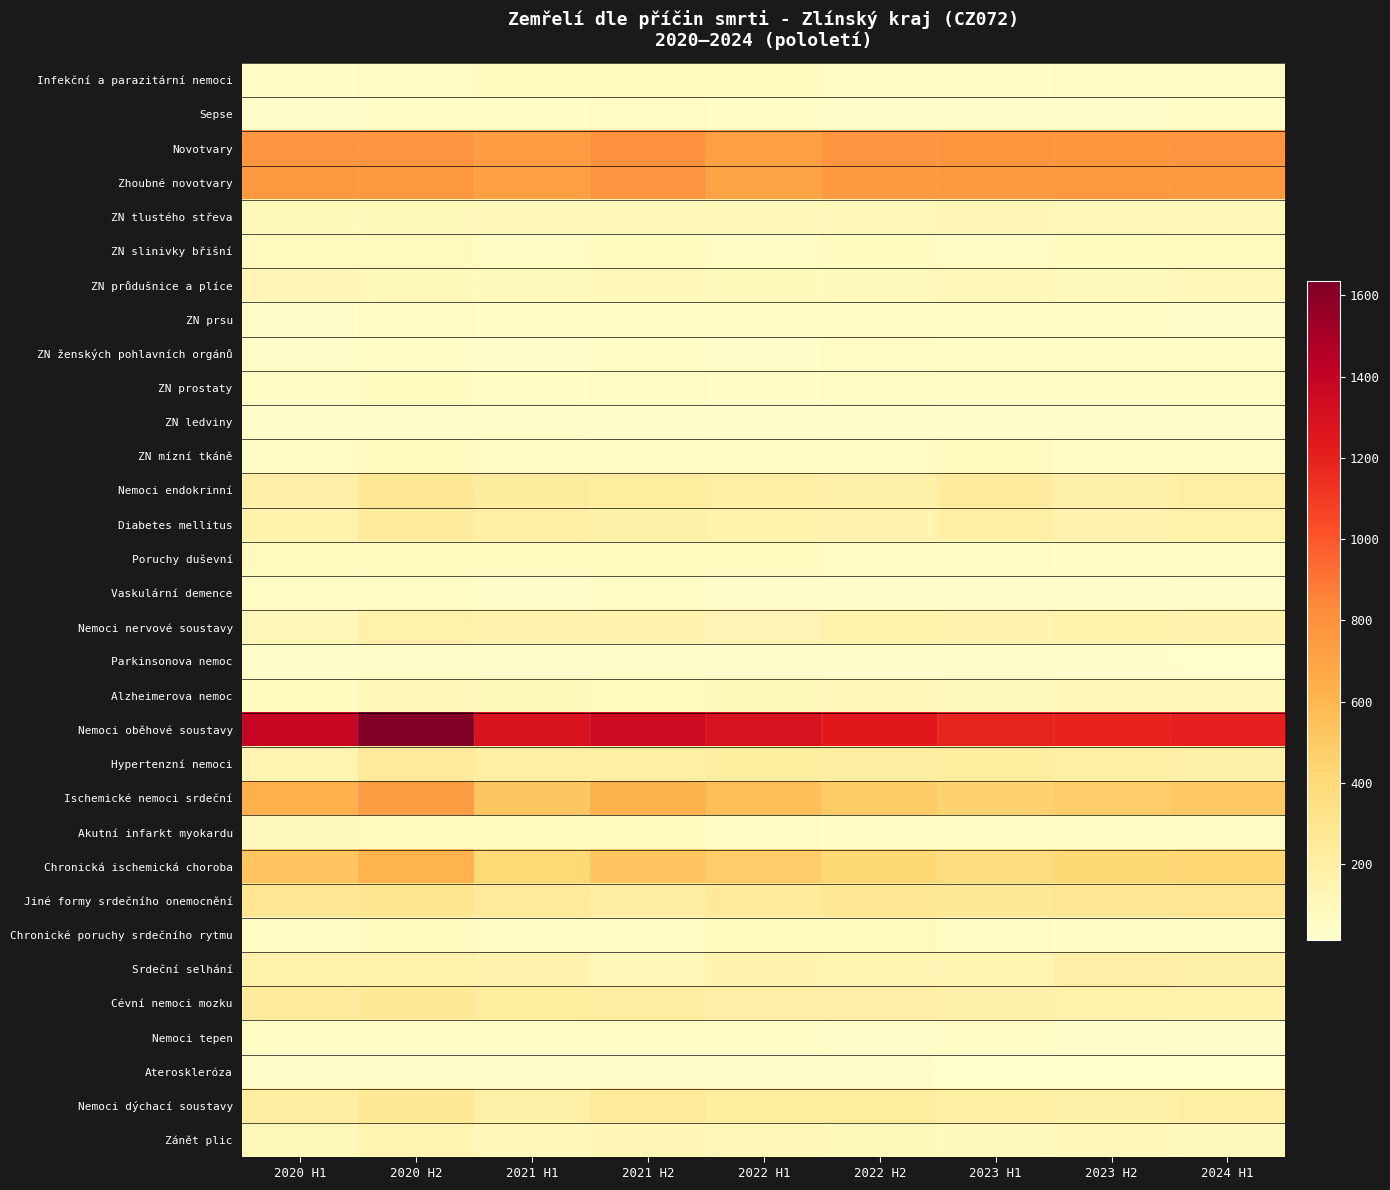

Reading left to right, transcribe all the data shown in this chart.

Infekční a parazitární nemoci: 2020 H1=45	2020 H2=60	2021 H1=71	2021 H2=76	2022 H1=66	2022 H2=54	2023 H1=50	2023 H2=58	2024 H1=57
Sepse: 2020 H1=30	2020 H2=40	2021 H1=40	2021 H2=57	2022 H1=50	2022 H2=39	2023 H1=27	2023 H2=38	2024 H1=41
Novotvary: 2020 H1=784	2020 H2=781	2021 H1=738	2021 H2=802	2022 H1=721	2022 H2=783	2023 H1=777	2023 H2=779	2024 H1=784
Zhoubné novotvary: 2020 H1=765	2020 H2=762	2021 H1=718	2021 H2=781	2022 H1=701	2022 H2=757	2023 H1=757	2023 H2=766	2024 H1=753
ZN tlustého střeva: 2020 H1=94	2020 H2=93	2021 H1=100	2021 H2=108	2022 H1=101	2022 H2=104	2023 H1=117	2023 H2=112	2024 H1=103
ZN slinivky břišní: 2020 H1=78	2020 H2=79	2021 H1=55	2021 H2=68	2022 H1=56	2022 H2=66	2023 H1=54	2023 H2=68	2024 H1=76
ZN průdušnice a plíce: 2020 H1=117	2020 H2=96	2021 H1=86	2021 H2=97	2022 H1=96	2022 H2=88	2023 H1=105	2023 H2=89	2024 H1=107
ZN prsu: 2020 H1=37	2020 H2=62	2021 H1=47	2021 H2=48	2022 H1=45	2022 H2=50	2023 H1=49	2023 H2=48	2024 H1=29
ZN ženských pohlavních orgánů: 2020 H1=38	2020 H2=42	2021 H1=31	2021 H2=50	2022 H1=36	2022 H2=55	2023 H1=44	2023 H2=43	2024 H1=40
ZN prostaty: 2020 H1=47	2020 H2=67	2021 H1=44	2021 H2=55	2022 H1=42	2022 H2=61	2023 H1=47	2023 H2=49	2024 H1=60
ZN ledviny: 2020 H1=23	2020 H2=25	2021 H1=38	2021 H2=33	2022 H1=25	2022 H2=24	2023 H1=24	2023 H2=27	2024 H1=31
ZN mízní tkáně: 2020 H1=60	2020 H2=67	2021 H1=53	2021 H2=60	2022 H1=60	2022 H2=63	2023 H1=72	2023 H2=44	2024 H1=50
Nemoci endokrinní: 2020 H1=187	2020 H2=268	2021 H1=228	2021 H2=223	2022 H1=200	2022 H2=185	2023 H1=232	2023 H2=173	2024 H1=203
Diabetes mellitus: 2020 H1=161	2020 H2=231	2021 H1=195	2021 H2=183	2022 H1=164	2022 H2=153	2023 H1=196	2023 H2=153	2024 H1=172
Poruchy duševní: 2020 H1=76	2020 H2=77	2021 H1=76	2021 H2=80	2022 H1=72	2022 H2=58	2023 H1=64	2023 H2=52	2024 H1=62
Vaskulární demence: 2020 H1=47	2020 H2=41	2021 H1=36	2021 H2=42	2022 H1=38	2022 H2=31	2023 H1=28	2023 H2=27	2024 H1=37
Nemoci nervové soustavy: 2020 H1=113	2020 H2=172	2021 H1=150	2021 H2=151	2022 H1=134	2022 H2=166	2023 H1=142	2023 H2=164	2024 H1=146
Parkinsonova nemoc: 2020 H1=21	2020 H2=34	2021 H1=26	2021 H2=36	2022 H1=22	2022 H2=30	2023 H1=25	2023 H2=23	2024 H1=18
Alzheimerova nemoc: 2020 H1=71	2020 H2=103	2021 H1=92	2021 H2=82	2022 H1=91	2022 H2=110	2023 H1=84	2023 H2=109	2024 H1=97
Nemoci oběhové soustavy: 2020 H1=1380	2020 H2=1636	2021 H1=1275	2021 H2=1339	2022 H1=1288	2022 H2=1243	2023 H1=1191	2023 H2=1195	2024 H1=1207
Hypertenzní nemoci: 2020 H1=137	2020 H2=246	2021 H1=204	2021 H2=195	2022 H1=221	2022 H2=216	2023 H1=219	2023 H2=193	2024 H1=174
Ischemické nemoci srdeční: 2020 H1=632	2020 H2=731	2021 H1=517	2021 H2=624	2022 H1=554	2022 H2=492	2023 H1=452	2023 H2=485	2024 H1=504
Akutní infarkt myokardu: 2020 H1=85	2020 H2=79	2021 H1=76	2021 H2=79	2022 H1=56	2022 H2=45	2023 H1=56	2023 H2=44	2024 H1=54
Chronická ischemická choroba: 2020 H1=522	2020 H2=615	2021 H1=417	2021 H2=524	2022 H1=483	2022 H2=423	2023 H1=379	2023 H2=422	2024 H1=432
Jiné formy srdečního onemocnění: 2020 H1=285	2020 H2=299	2021 H1=246	2021 H2=209	2022 H1=247	2022 H2=263	2023 H1=252	2023 H2=284	2024 H1=283
Chronické poruchy srdečního rytmu: 2020 H1=46	2020 H2=67	2021 H1=57	2021 H2=59	2022 H1=67	2022 H2=83	2023 H1=55	2023 H2=52	2024 H1=57
Srdeční selhání: 2020 H1=170	2020 H2=171	2021 H1=149	2021 H2=106	2022 H1=147	2022 H2=139	2023 H1=140	2023 H2=189	2024 H1=184
Cévní nemoci mozku: 2020 H1=234	2020 H2=259	2021 H1=223	2021 H2=210	2022 H1=186	2022 H2=188	2023 H1=175	2023 H2=169	2024 H1=166
Nemoci tepen: 2020 H1=51	2020 H2=47	2021 H1=41	2021 H2=49	2022 H1=40	2022 H2=38	2023 H1=49	2023 H2=28	2024 H1=39
Ateroskleróza: 2020 H1=30	2020 H2=33	2021 H1=25	2021 H2=30	2022 H1=25	2022 H2=23	2023 H1=19	2023 H2=14	2024 H1=18
Nemoci dýchací soustavy: 2020 H1=209	2020 H2=257	2021 H1=185	2021 H2=244	2022 H1=217	2022 H2=219	2023 H1=194	2023 H2=184	2024 H1=201
Zánět plic: 2020 H1=95	2020 H2=136	2021 H1=98	2021 H2=118	2022 H1=115	2022 H2=92	2023 H1=90	2023 H2=97	2024 H1=88